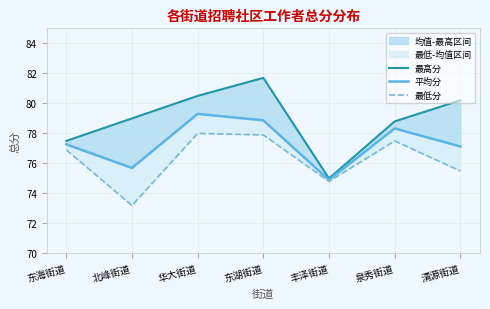

Which category has the highest value in the 最高分 series?

东湖街道